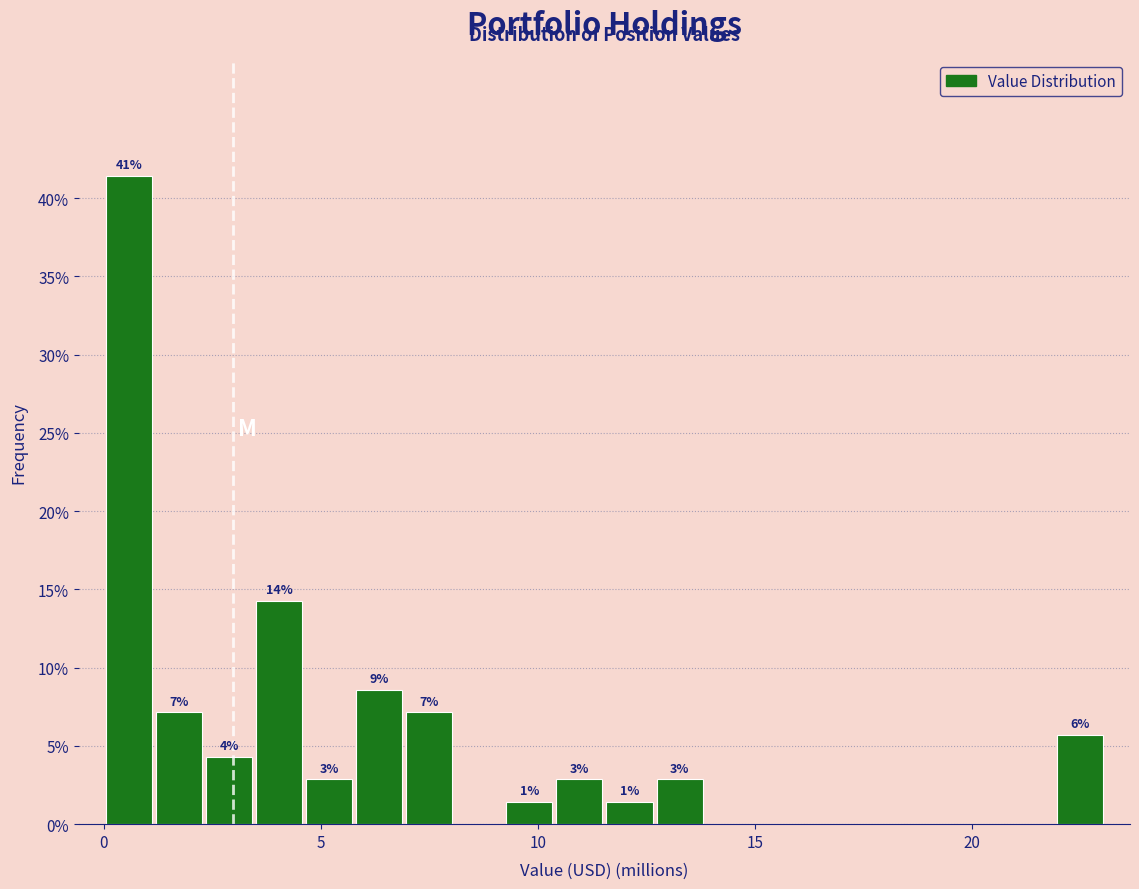

Around what value on the x-axis is the tallest bar? Give the approximate position of its centre, as read against the axis.

0.5